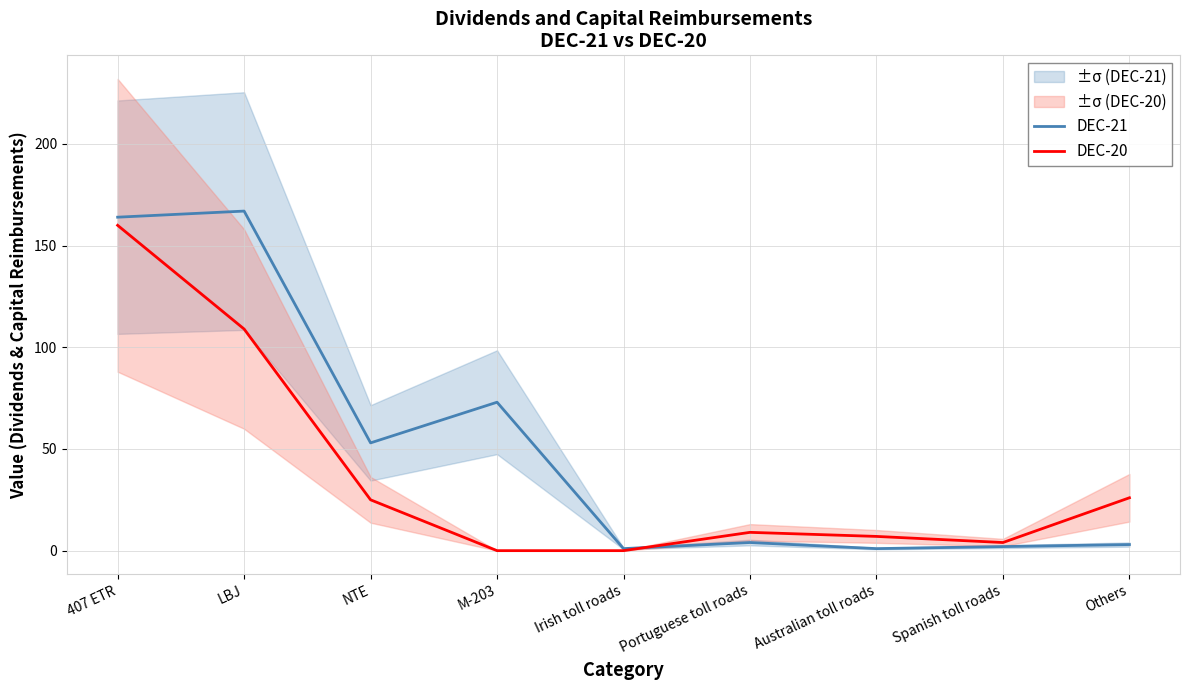

Where does the DEC-20 series first go above 9?

407 ETR